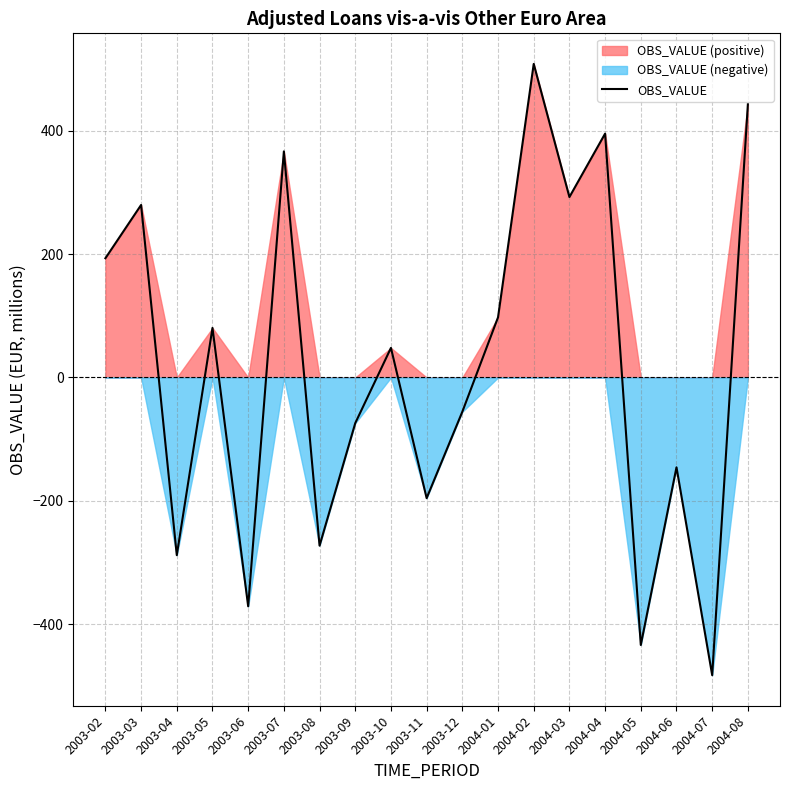

True or false: there are more than 1 points higher than both neighbors.

True